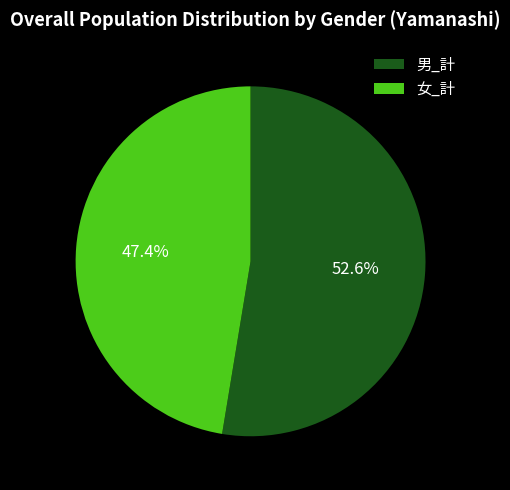

Approximately how many times larger is the value at 男_計 compared to 女_計?

1.1